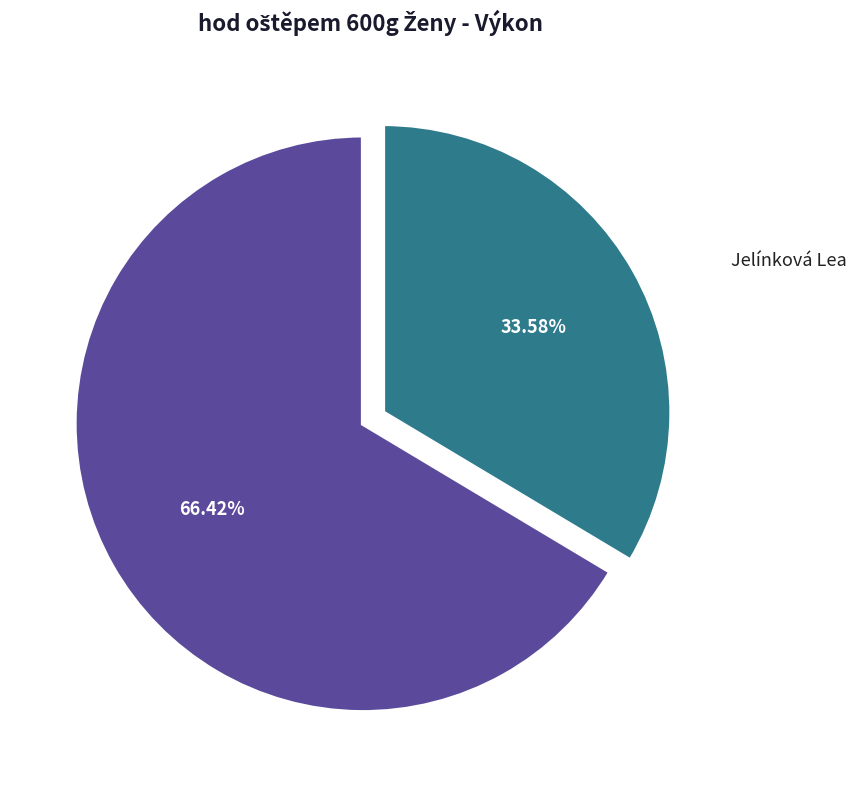

Does any single category account for the majority?

Yes